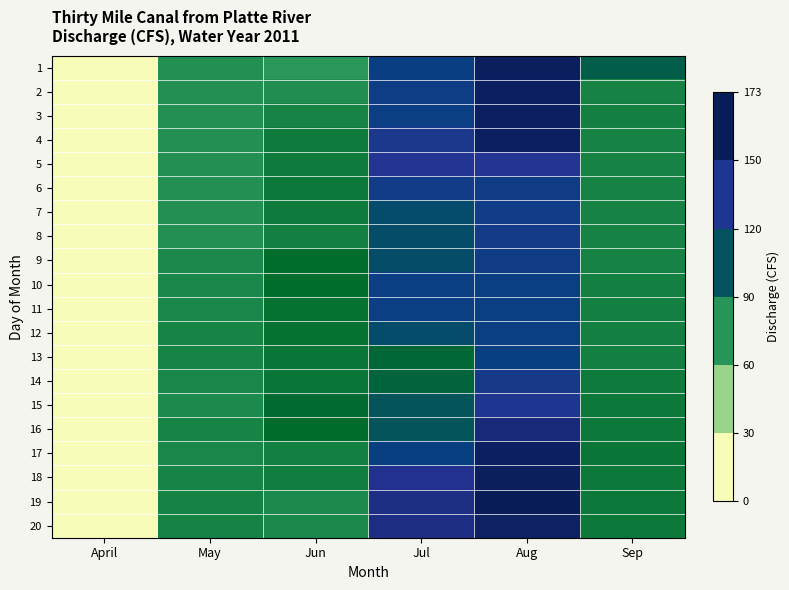

Reading left to right, what are all the values shown in this chart?

1: April=0	May=71	Jun=68	Jul=118	Aug=169	Sep=96
2: April=0	May=71	Jun=72	Jul=121	Aug=168	Sep=77
3: April=0	May=71	Jun=76	Jul=120	Aug=168	Sep=78
4: April=0	May=71	Jun=80	Jul=134	Aug=168	Sep=77
5: April=0	May=71	Jun=80	Jul=143	Aug=140	Sep=77
6: April=0	May=71	Jun=81	Jul=126	Aug=124	Sep=77
7: April=0	May=71	Jun=80	Jul=108	Aug=125	Sep=77
8: April=0	May=71	Jun=78	Jul=107	Aug=127	Sep=77
9: April=0	May=74	Jun=86	Jul=107	Aug=124	Sep=77
10: April=0	May=75	Jun=86	Jul=119	Aug=117	Sep=78
11: April=0	May=75	Jun=84	Jul=120	Aug=117	Sep=78
12: April=0	May=76	Jun=84	Jul=108	Aug=117	Sep=78
13: April=0	May=76	Jun=82	Jul=90	Aug=116	Sep=78
14: April=0	May=75	Jun=82	Jul=92	Aug=130	Sep=80
15: April=0	May=73	Jun=88	Jul=102	Aug=139	Sep=81
16: April=0	May=76	Jun=87	Jul=102	Aug=157	Sep=81
17: April=0	May=75	Jun=78	Jul=116	Aug=168	Sep=82
18: April=0	May=76	Jun=79	Jul=147	Aug=169	Sep=81
19: April=0	May=77	Jun=73	Jul=151	Aug=173	Sep=81
20: April=0	May=77	Jun=74	Jul=152	Aug=167	Sep=81